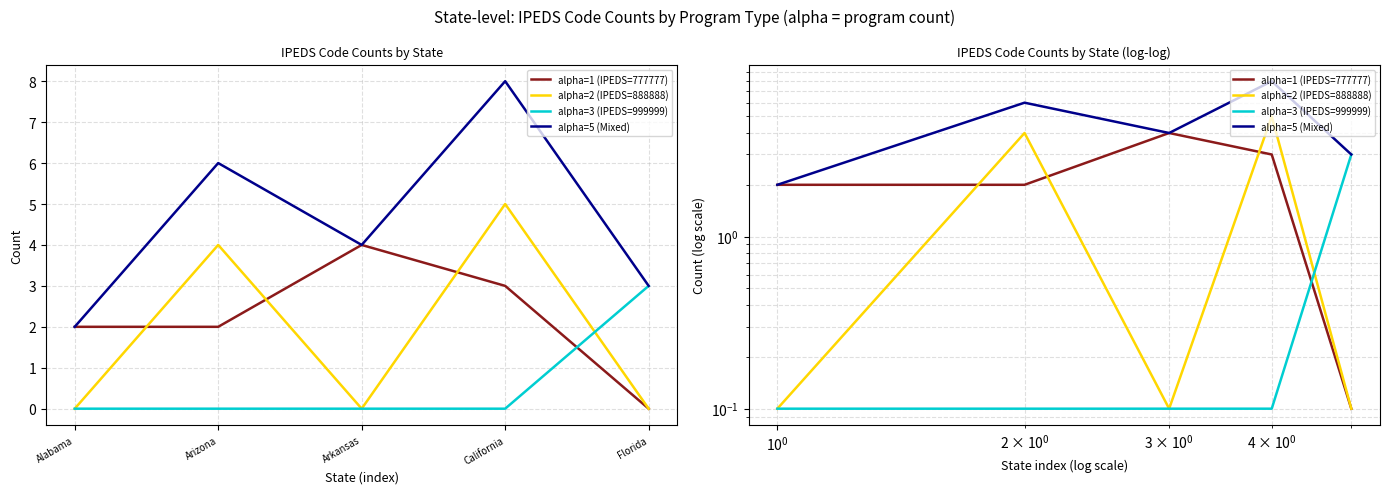

Does the chart display data point markers on the line(s)?

No